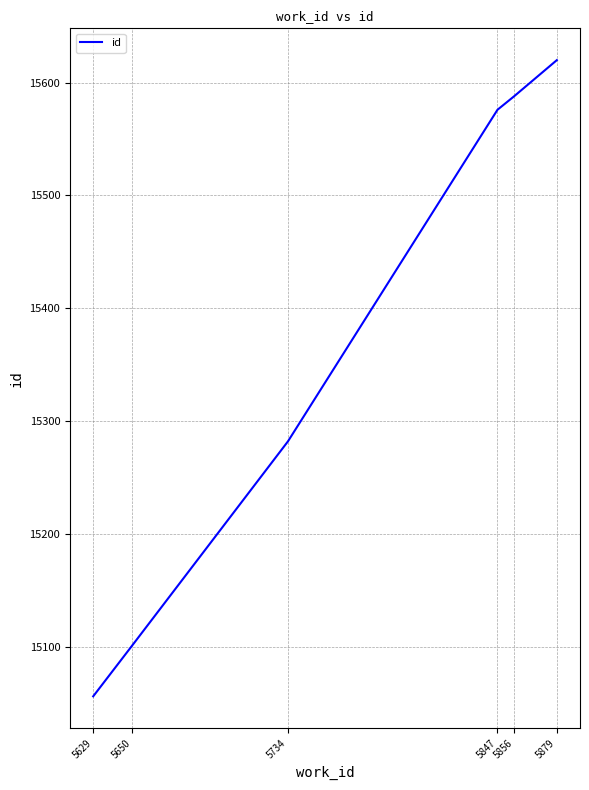

Approximately how many times larger is the value at 5650 compared to 5734?

1.0